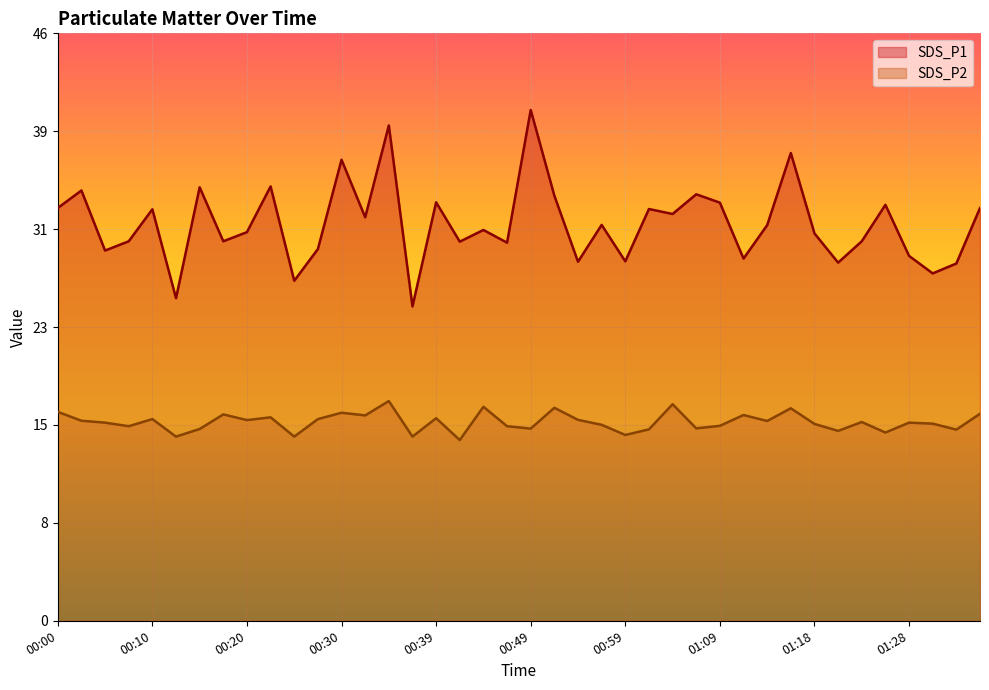

What is the approximate value of SDS_P1 at 01:31?

27.4